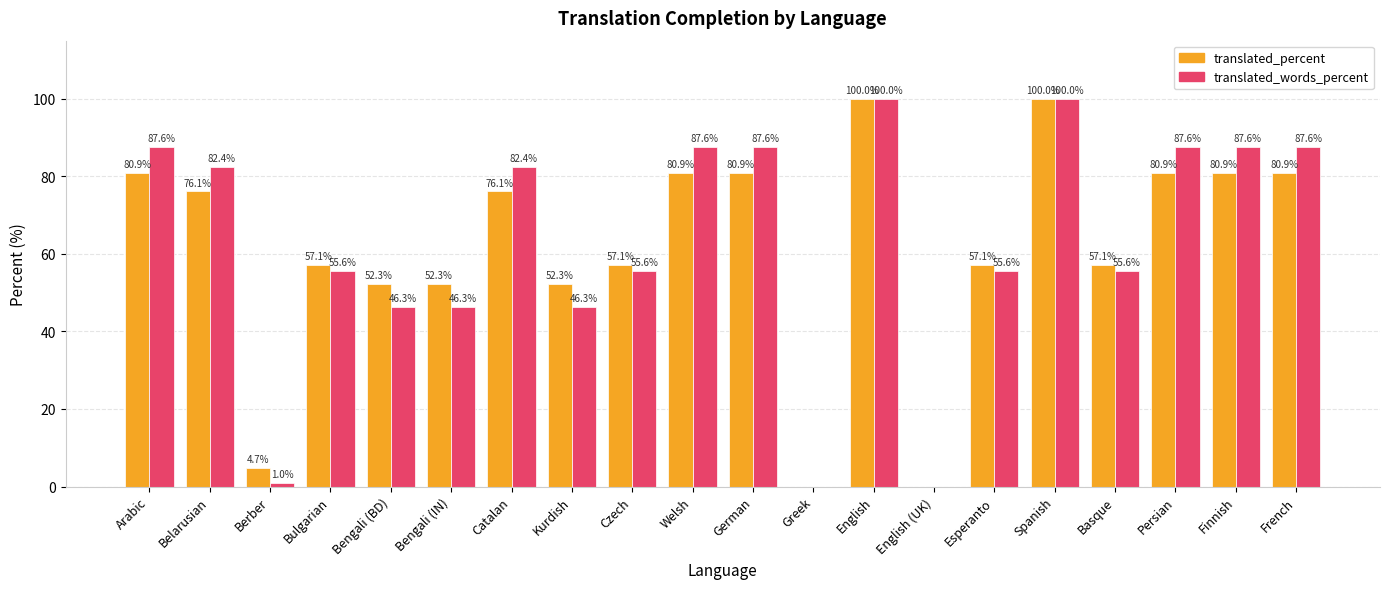

How many distinct data groups are displayed?

2